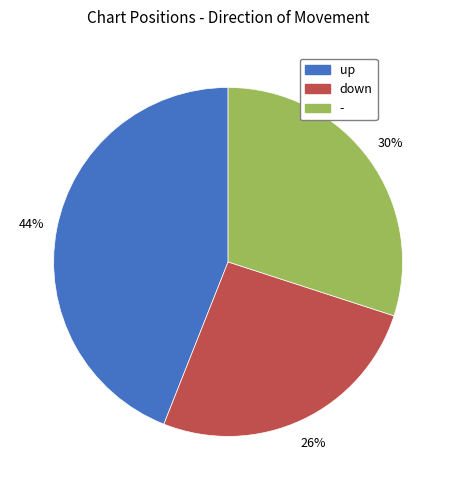

Count the number of slices in the pie.

3